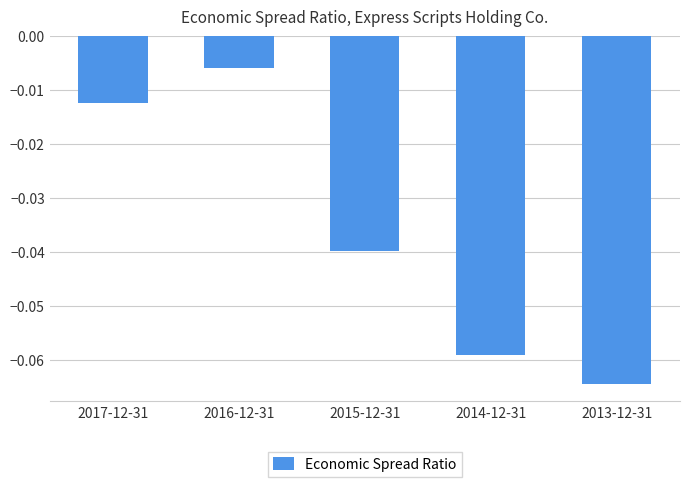

Rank the categories by value from lowest to highest.

2013-12-31, 2014-12-31, 2015-12-31, 2017-12-31, 2016-12-31